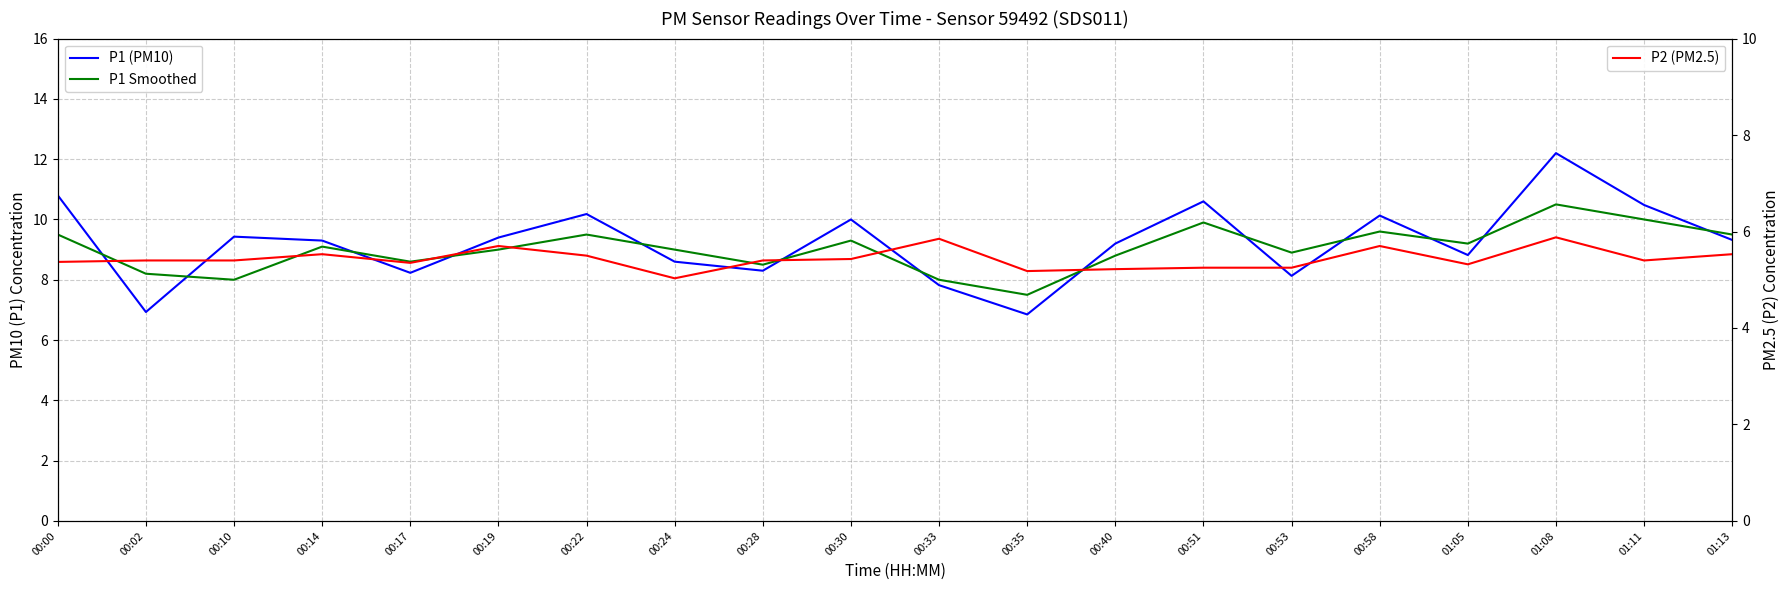

Where is P2 (PM2.5) nearest to the value 5?

00:24